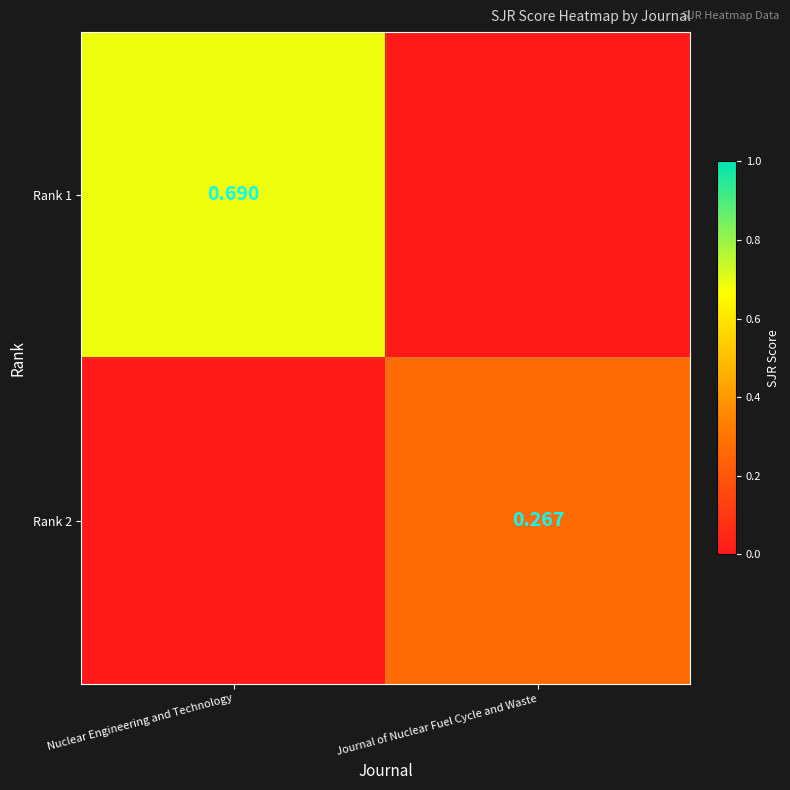

Is the value of Rank 1 at Nuclear Engineering and Technology greater than the value of Rank 2 at Journal of Nuclear Fuel Cycle and Waste?

Yes